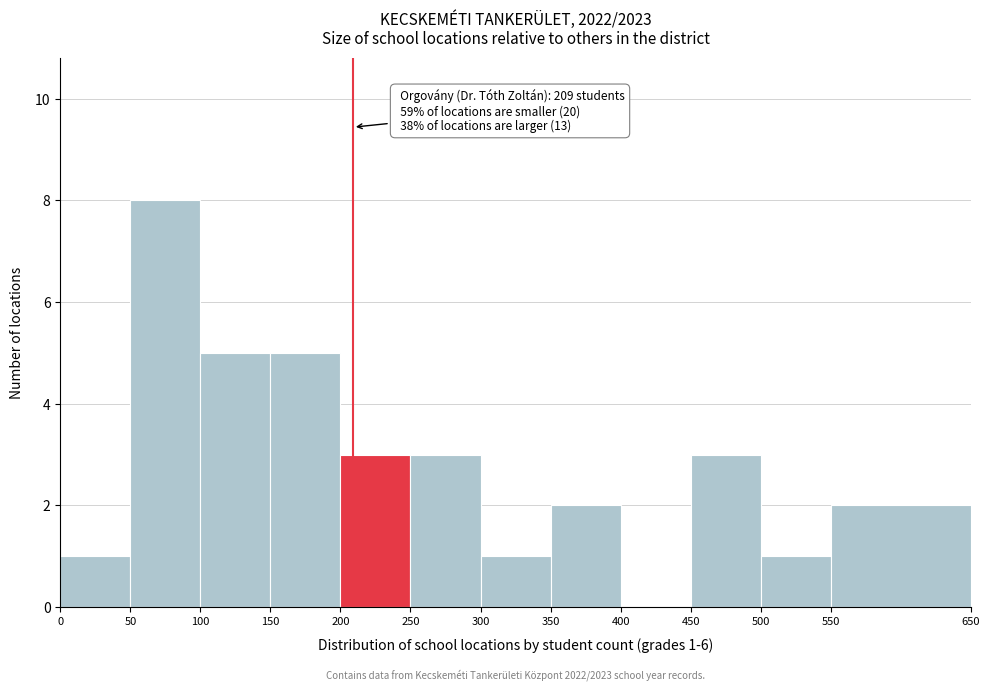

Over which range of the x-axis is the bar tallest?

50 to 100